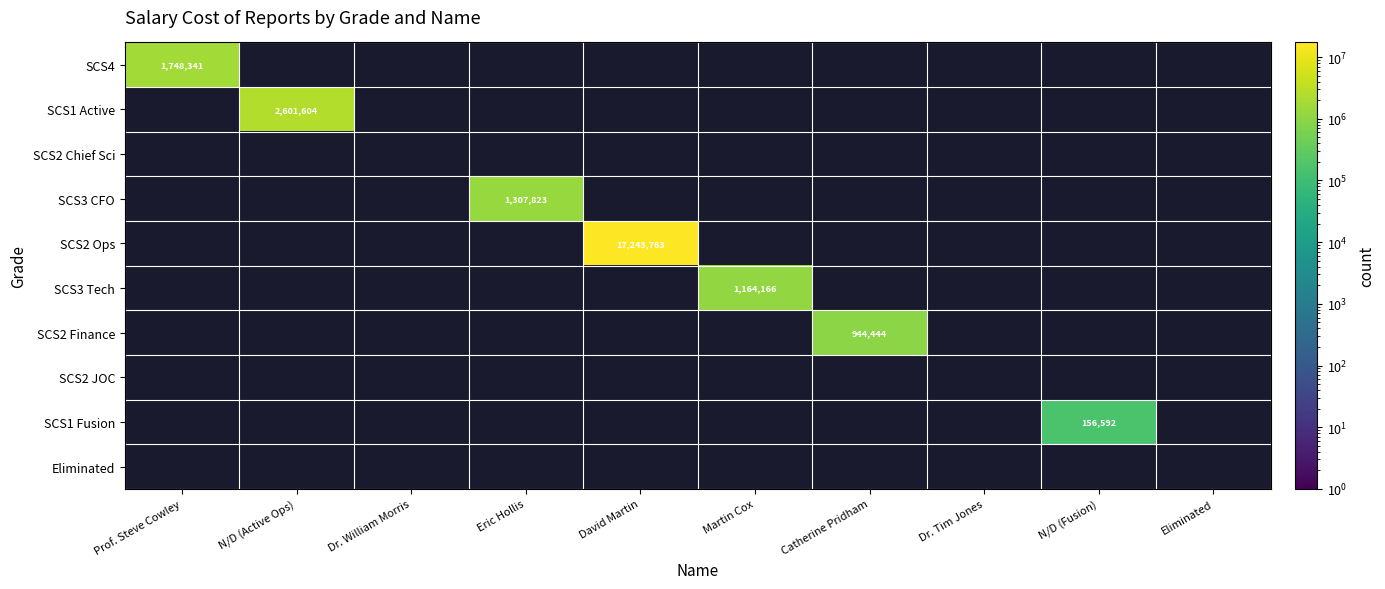

Which series changed the most between Dr. Tim Jones and N/D (Fusion)?

SCS1 Fusion